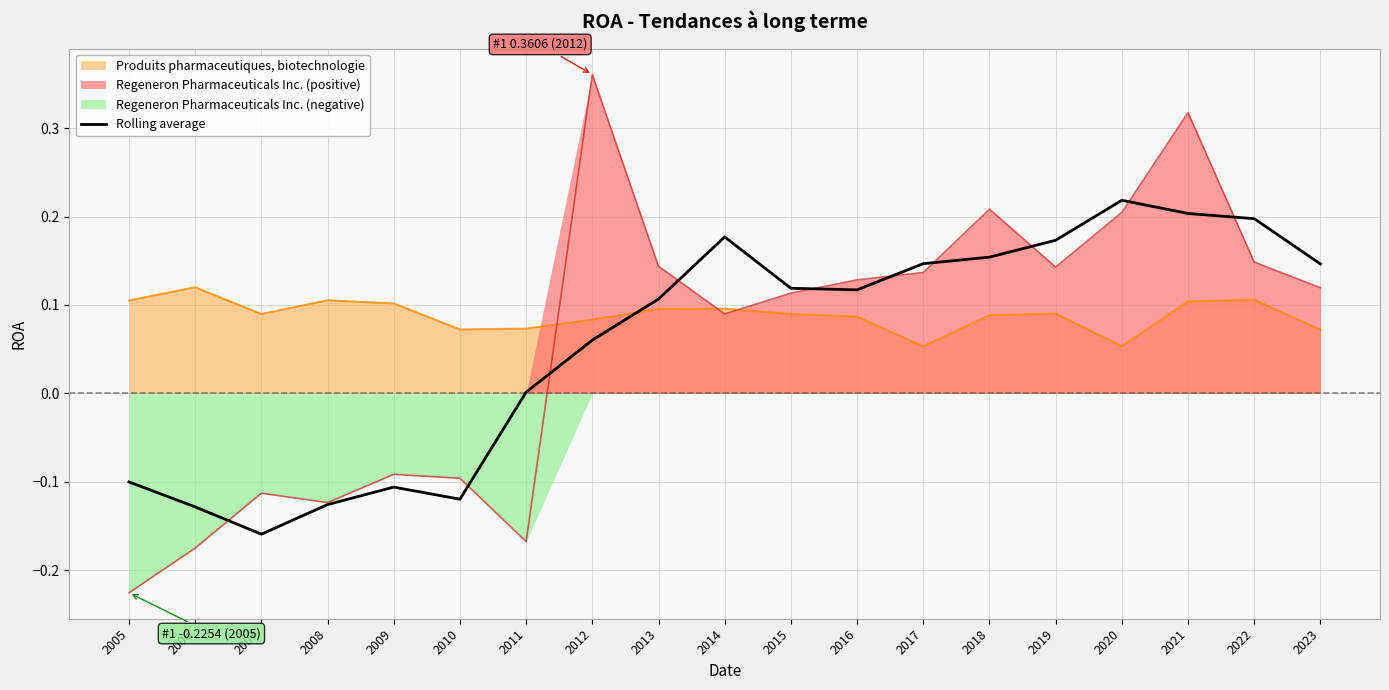

The chart shows a value of 0.2 at 2022. True or false?

True